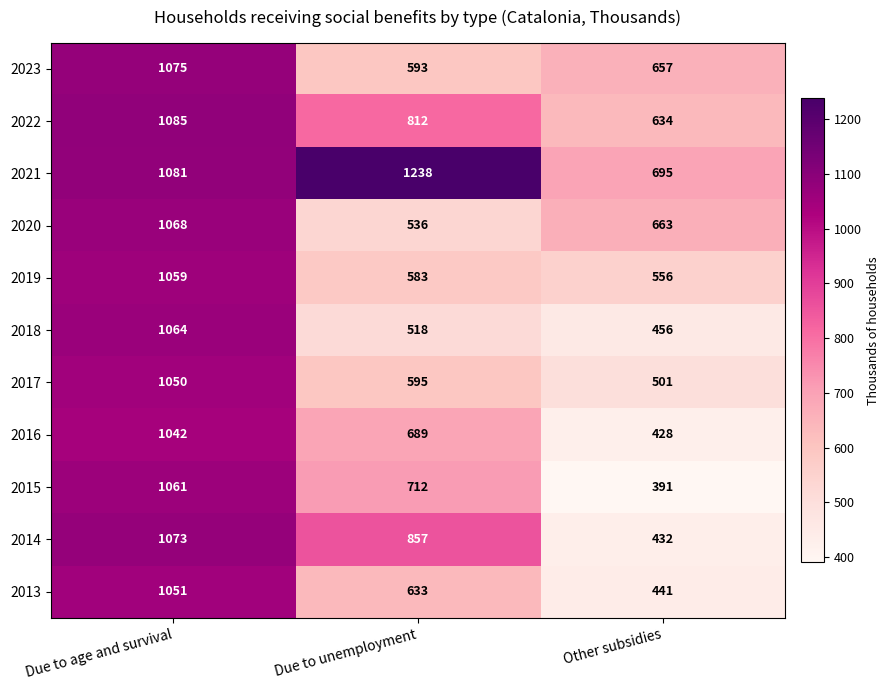

At Other subsidies, list the series in order from largest to smallest.

2021, 2020, 2023, 2022, 2019, 2017, 2018, 2013, 2014, 2016, 2015